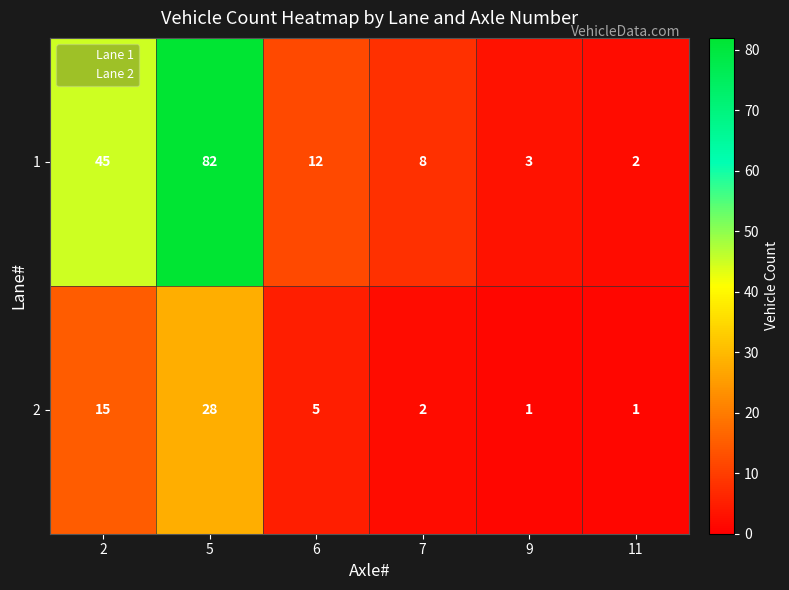

Between 2 and 7, which series saw the biggest shift?

1